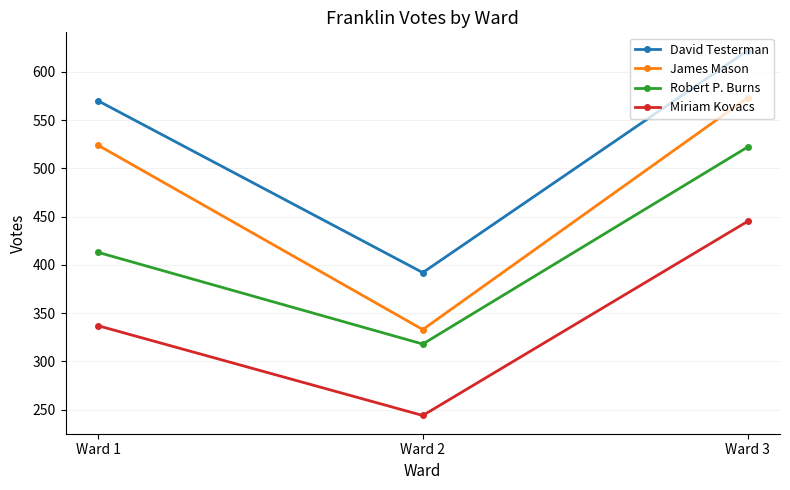

At how many categories does at least one series exceed 255?

3